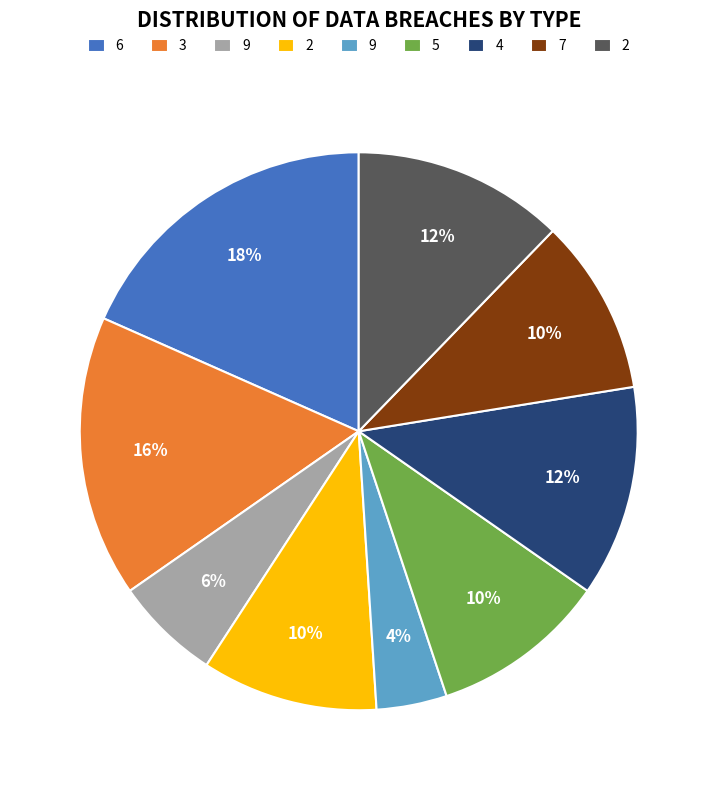

Does any single category account for the majority?

No